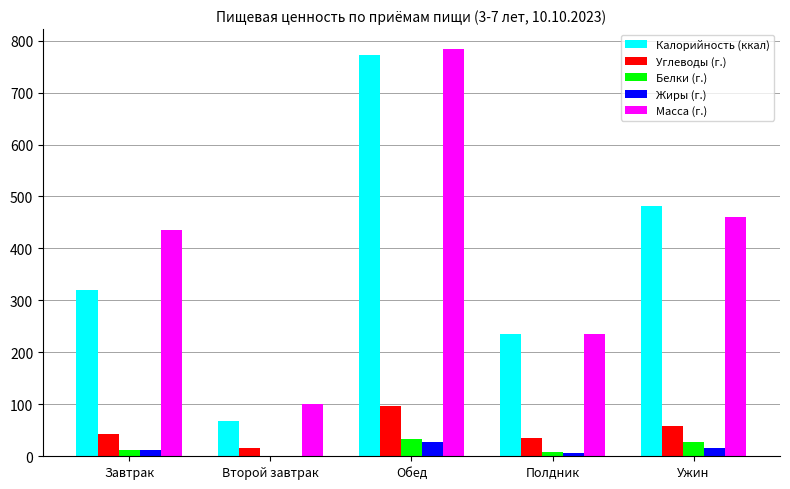

Where does the Углеводы (г.) series first go above 42?

Завтрак